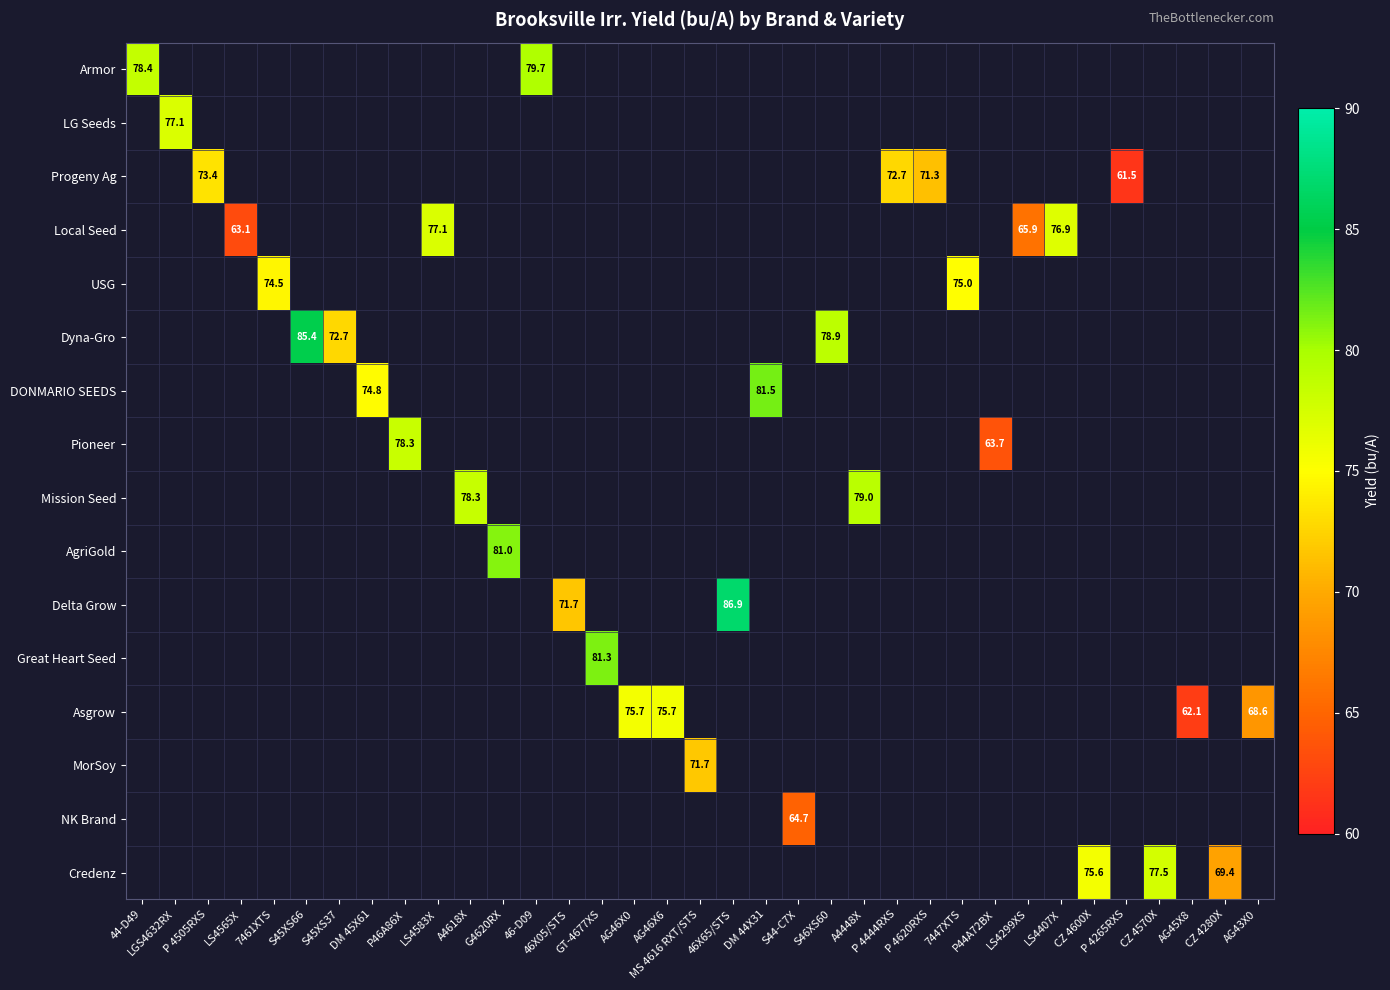

At how many categories does at least one series exceed 83?

2